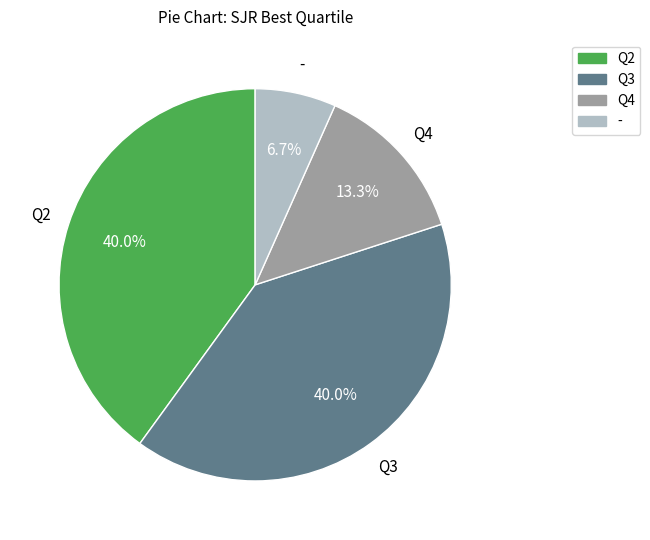

To the nearest percent, what percentage of the pie is Q3?

40%